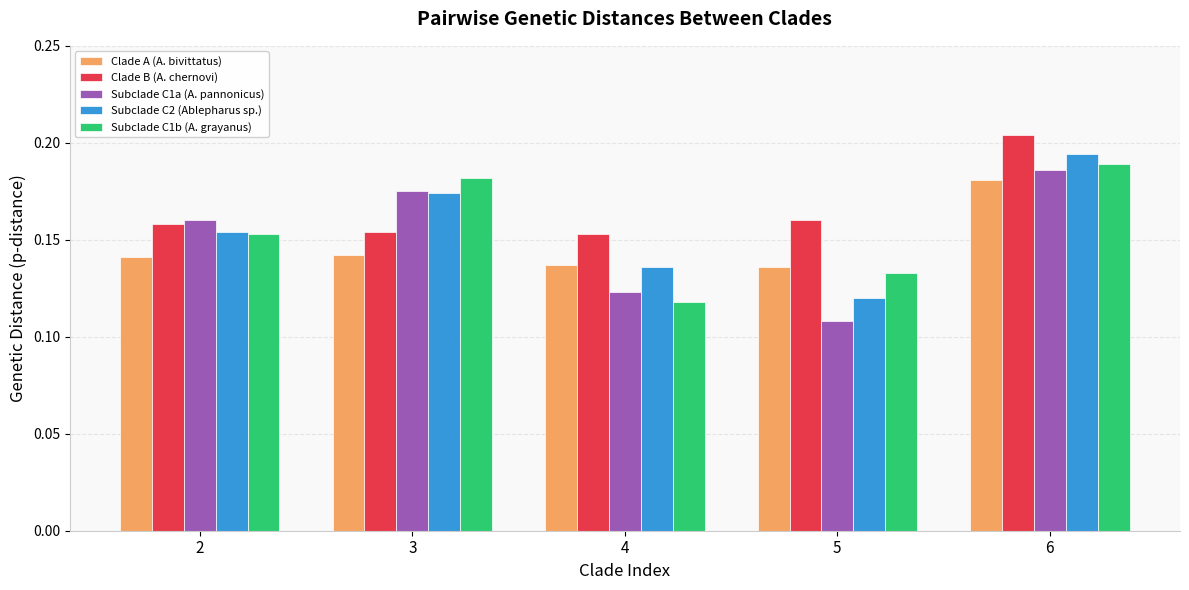

At which category is the sum across all series the highest?

6